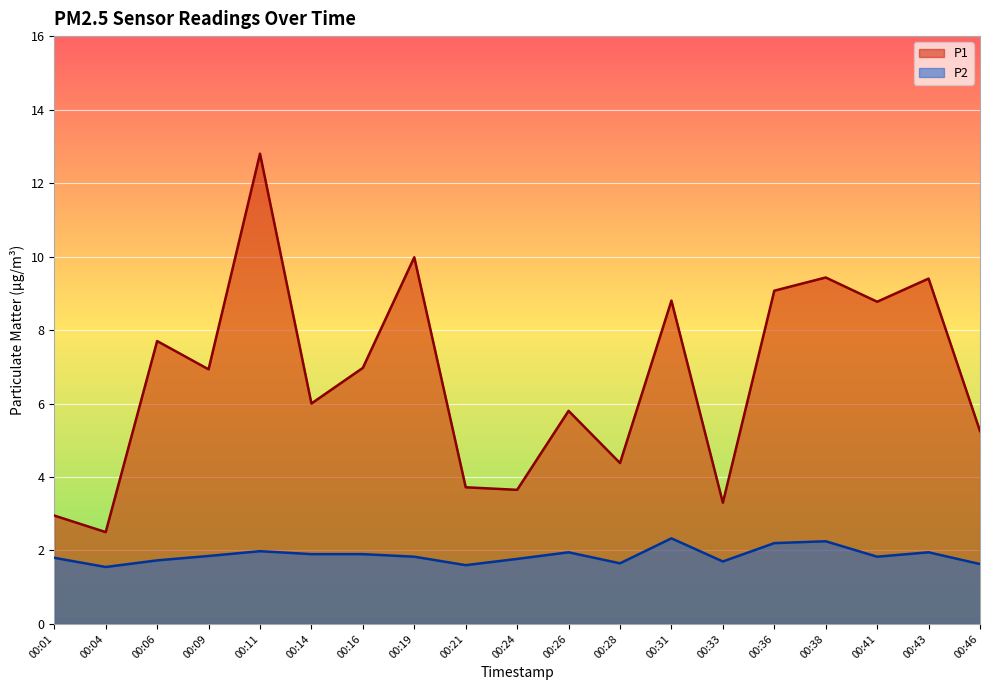

Is the value of P2 at 00:43 greater than the value of P1 at 00:09?

No